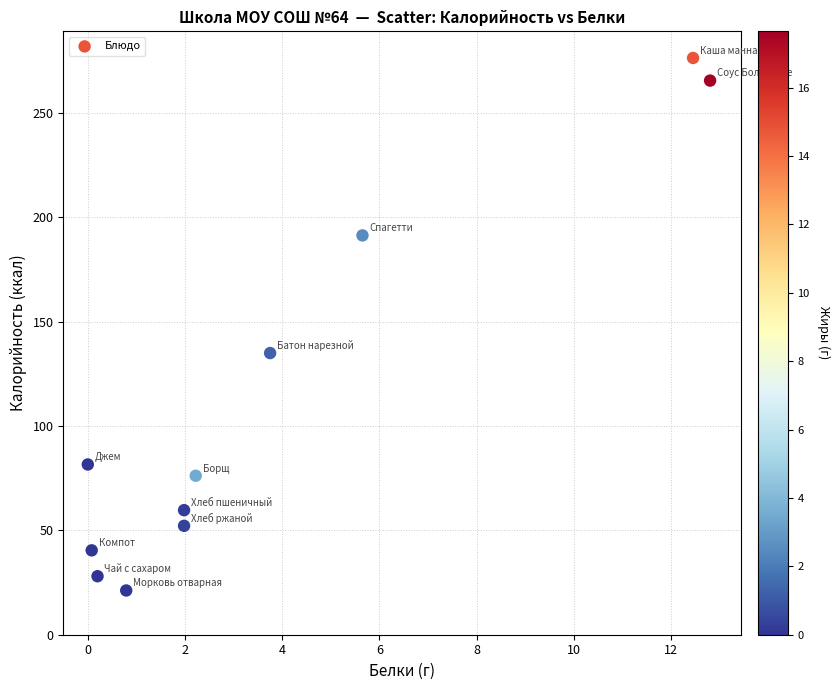

What is the average X value?

3.8